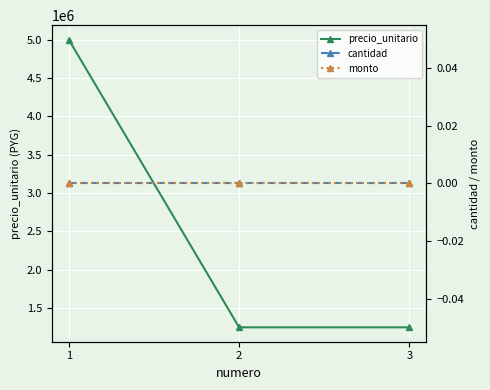

What is the total value across all series at 3?

1250000